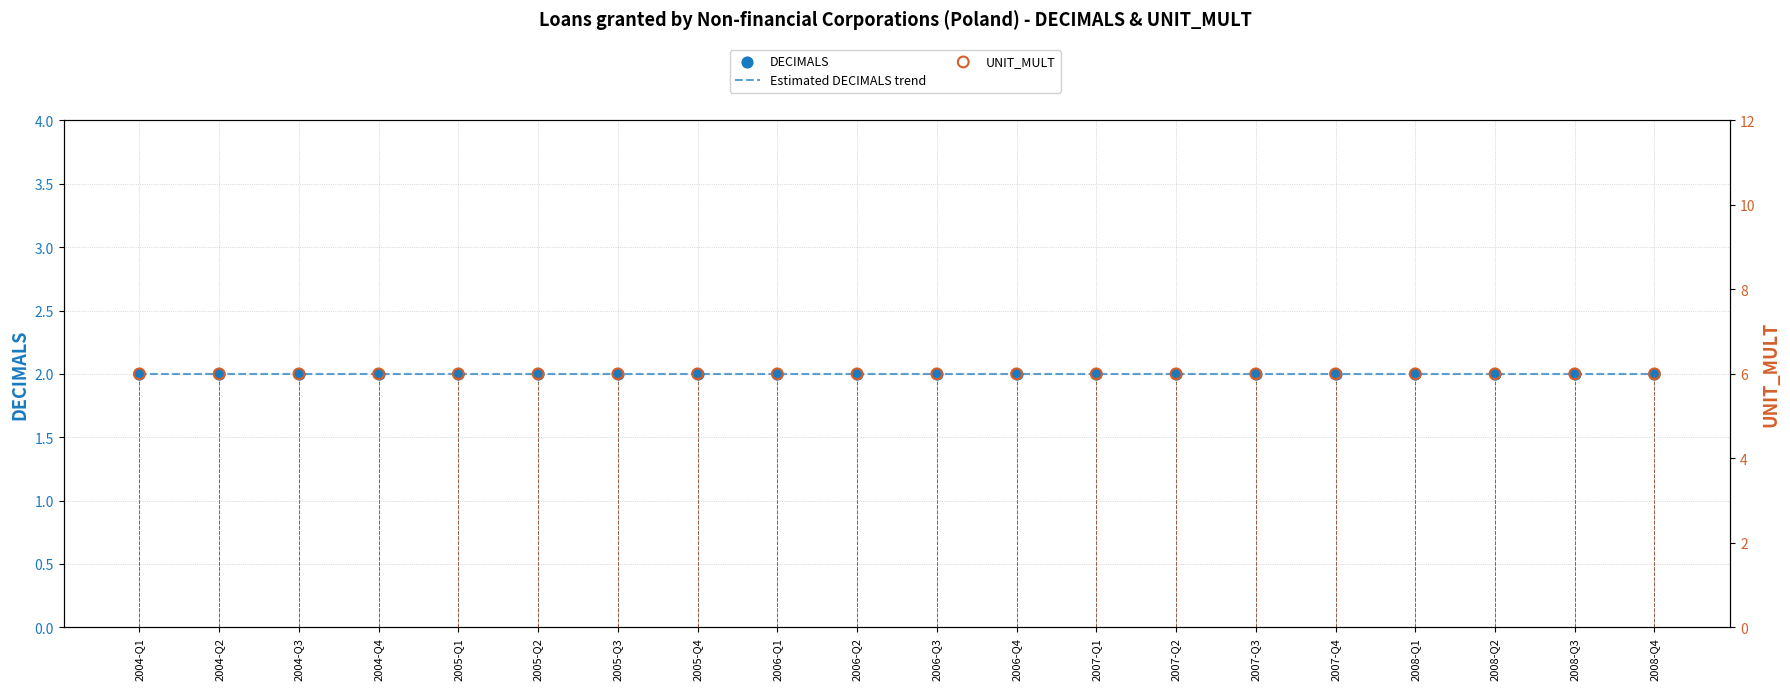

Which series reaches the maximum Y coordinate?

UNIT_MULT